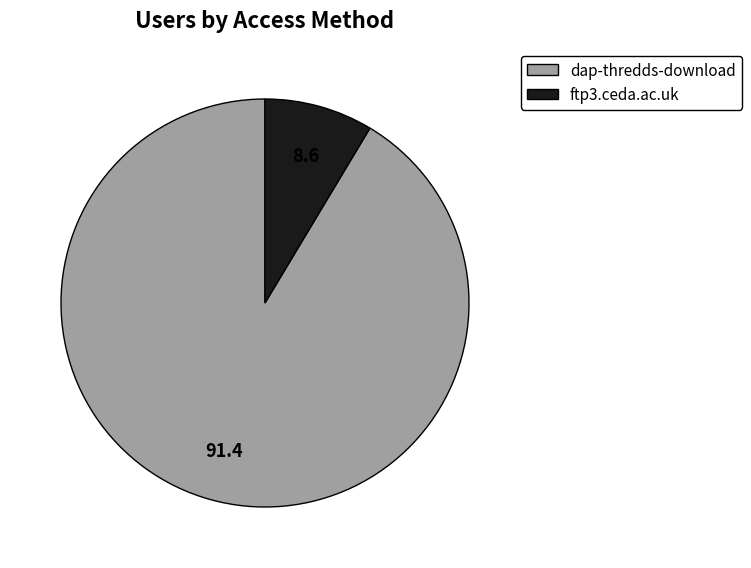

Do dap-thredds-download and ftp3.ceda.ac.uk together represent more than half of the pie?

Yes